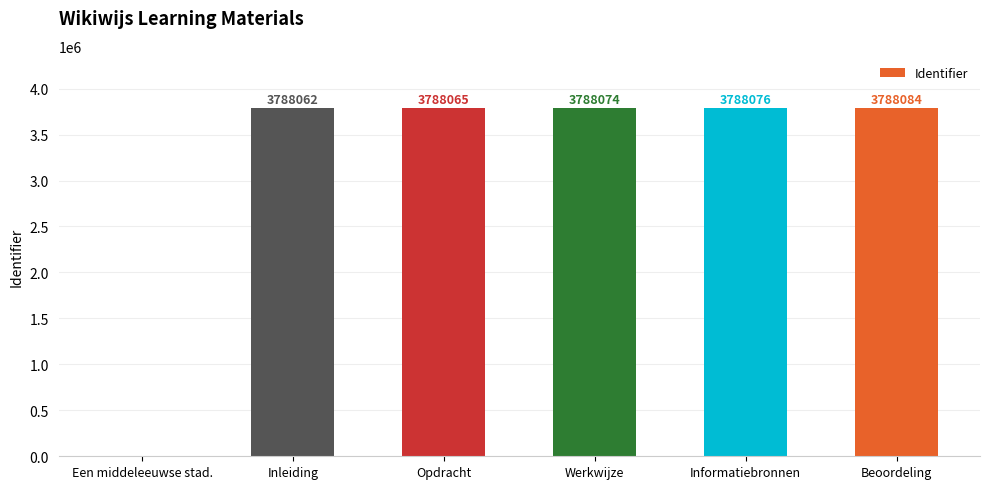

Reading right to left, what are all the values shown in this chart?

Beoordeling=3788084	Informatiebronnen=3788076	Werkwijze=3788074	Opdracht=3788065	Inleiding=3788062	Een middeleeuwse stad.=0